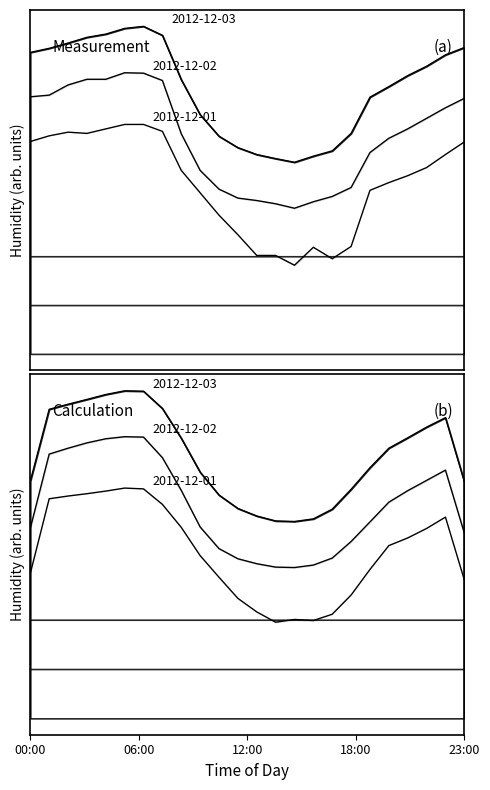

What is the lowest value of the 2012-12-01 series?

0.5